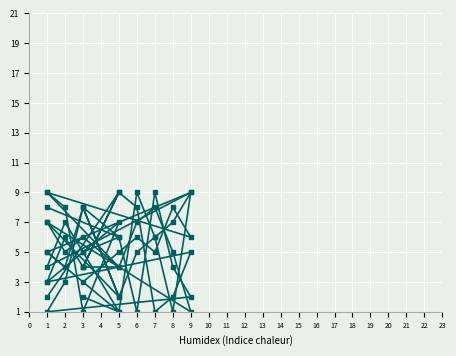

At which category does col_9 reach its first local peak?

7